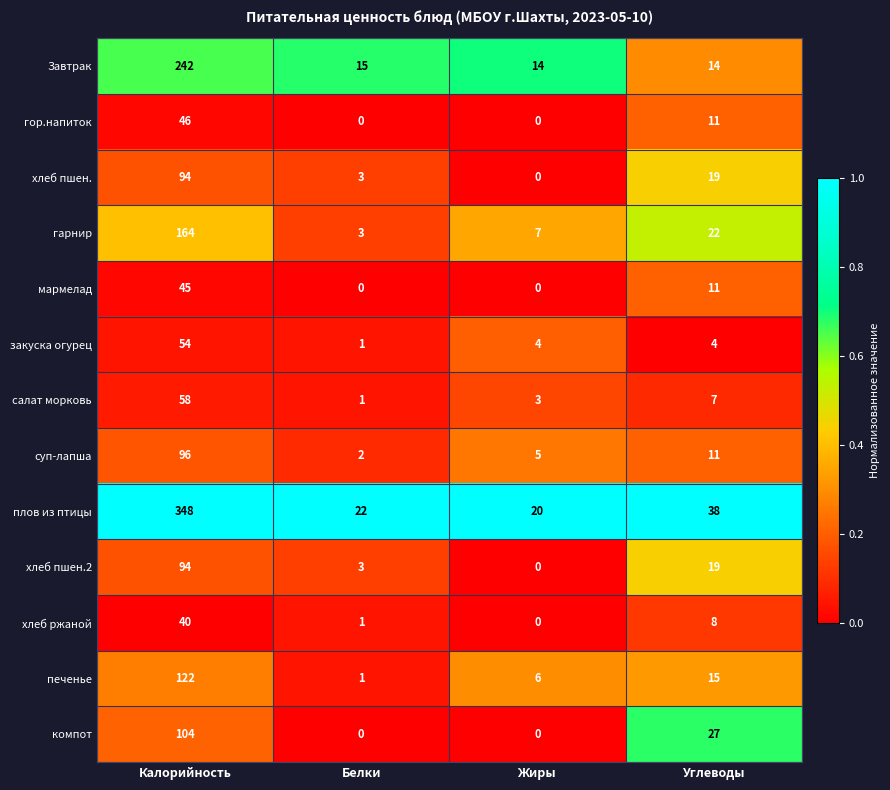

What is the difference between the highest and lowest values at Белки?

22